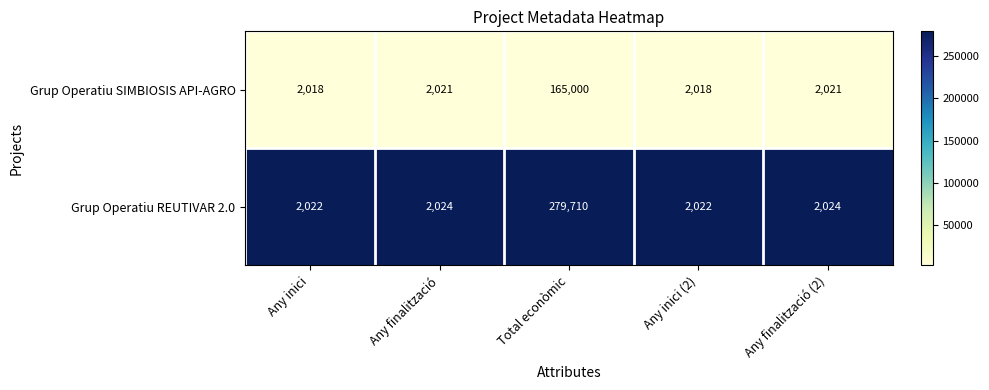

Is it true that Grup Operatiu REUTIVAR 2.0 equals 2024 at Any finalització?

True